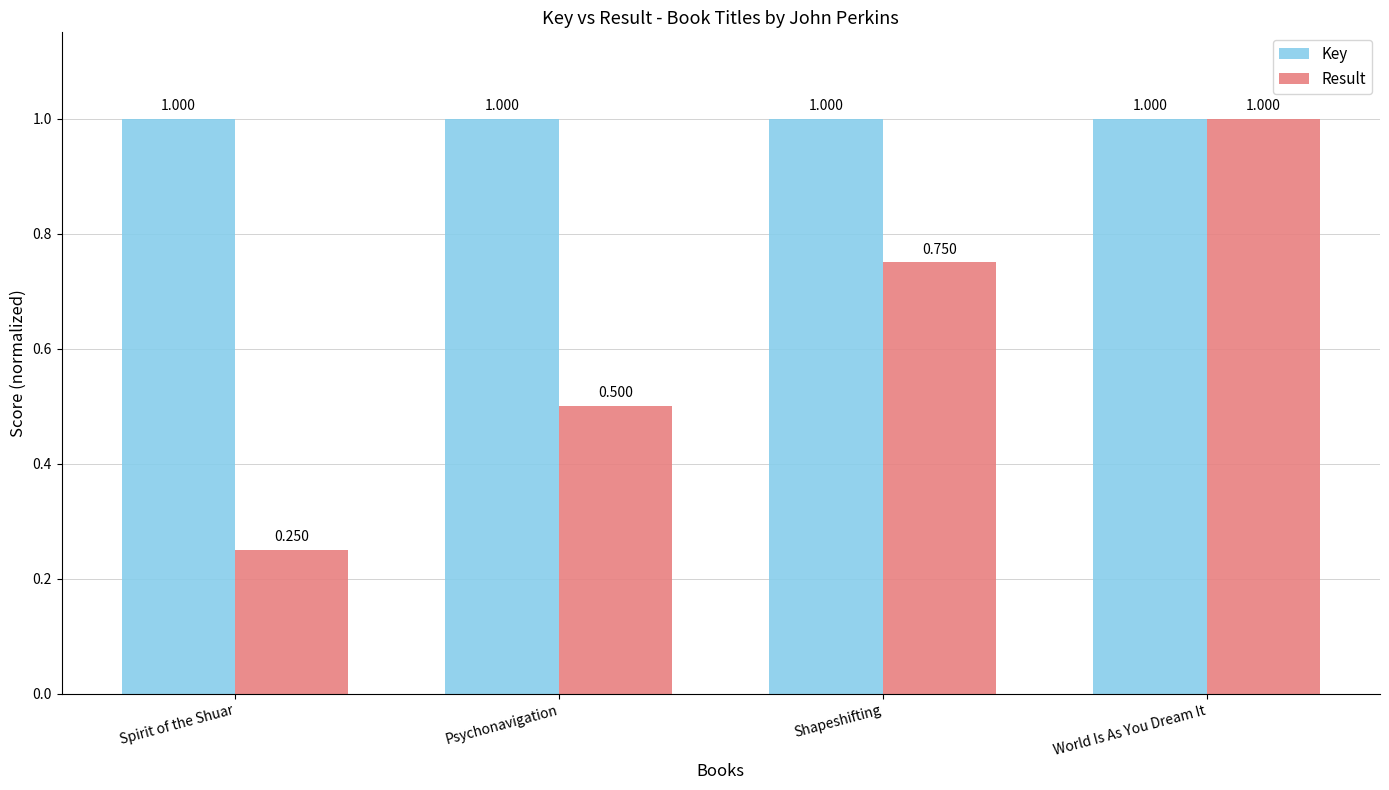

List the labels in order of Result value, largest first.

World Is As You Dream It, Shapeshifting, Psychonavigation, Spirit of the Shuar